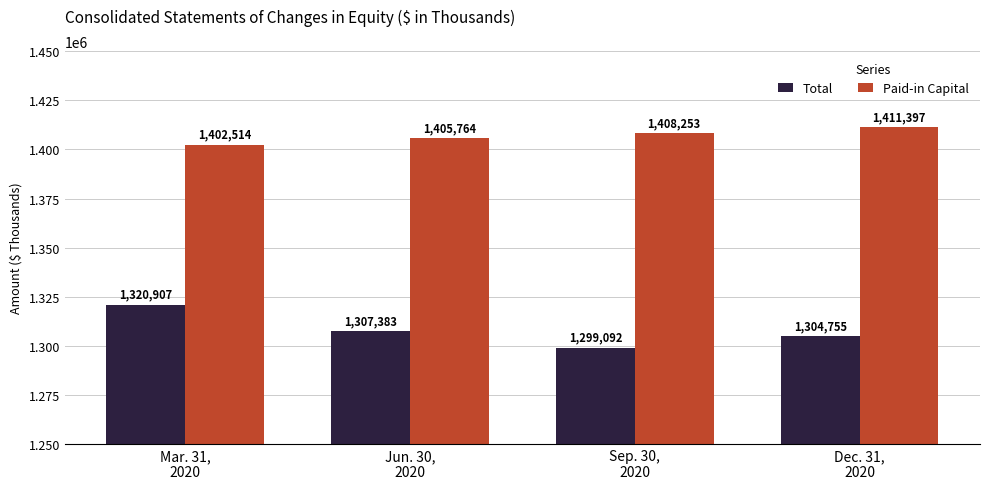

The Paid-in Capital series shows 2294901 at Jun. 30,
2020. True or false?

False